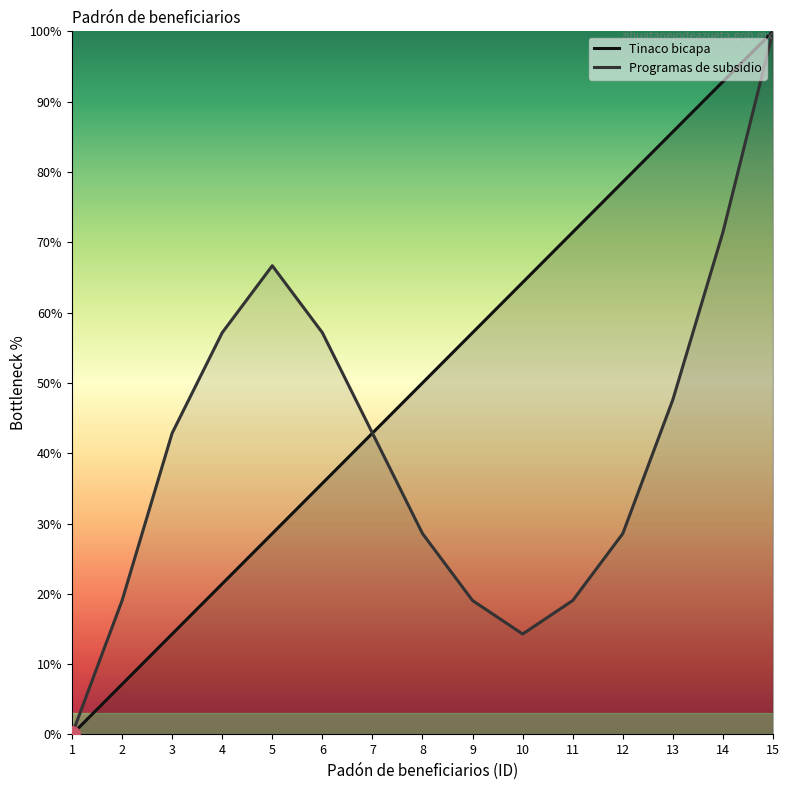

What is the total value across all series at 7?

85.7